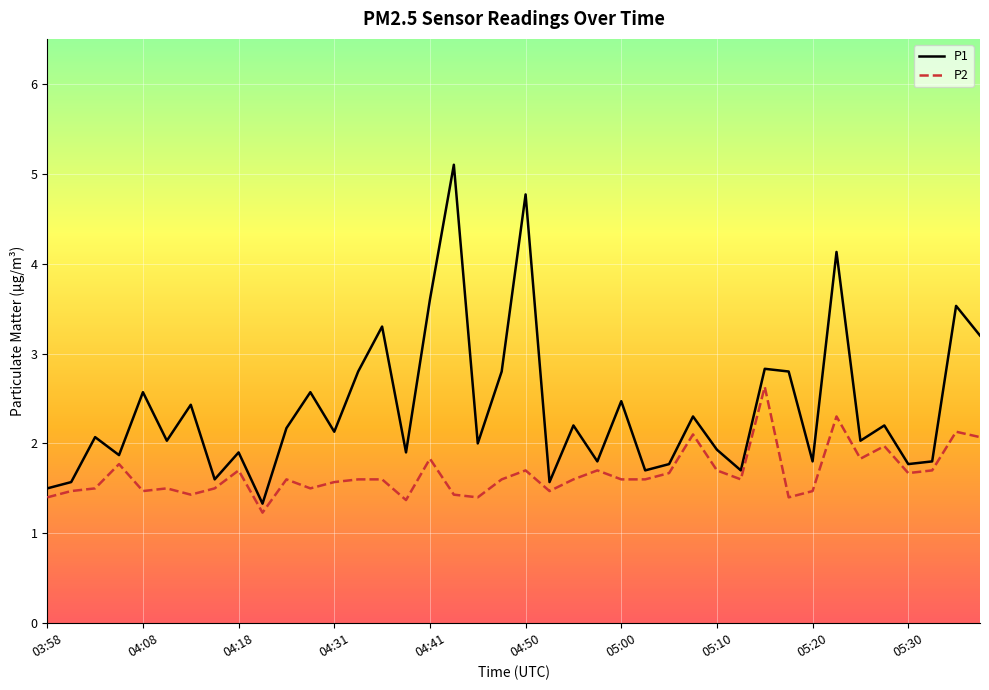

List the series in order of their overall mean, lowest first.

P2, P1